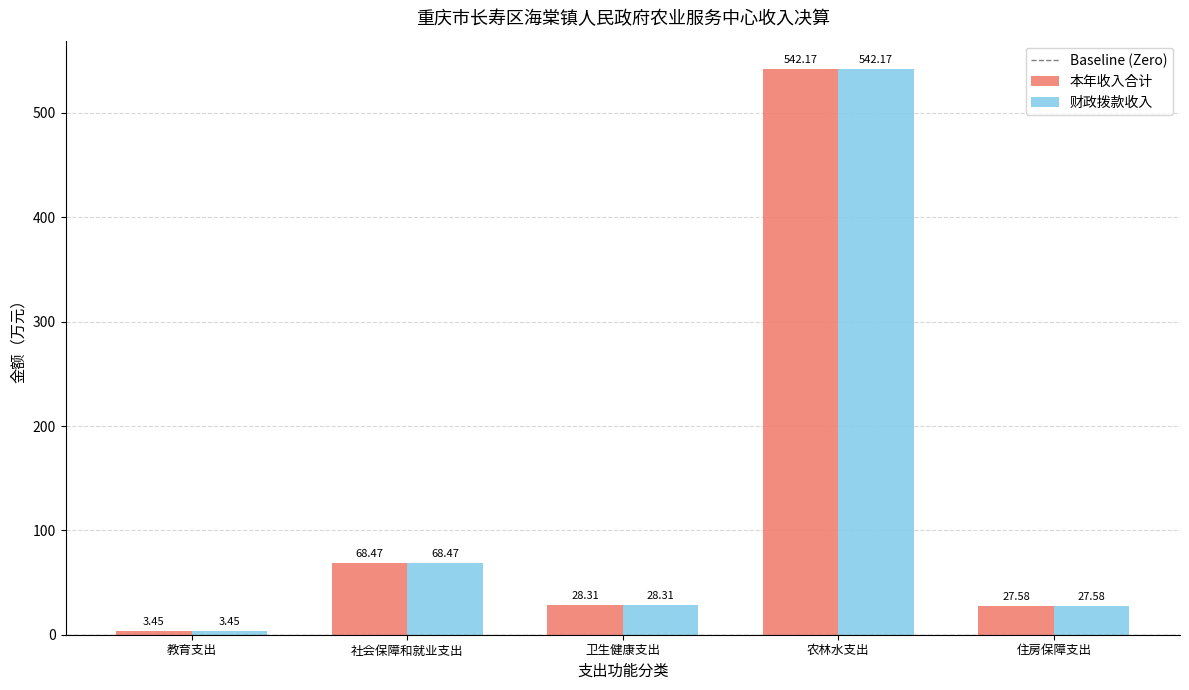

The 财政拨款收入 series shows 28.3 at 卫生健康支出. True or false?

True